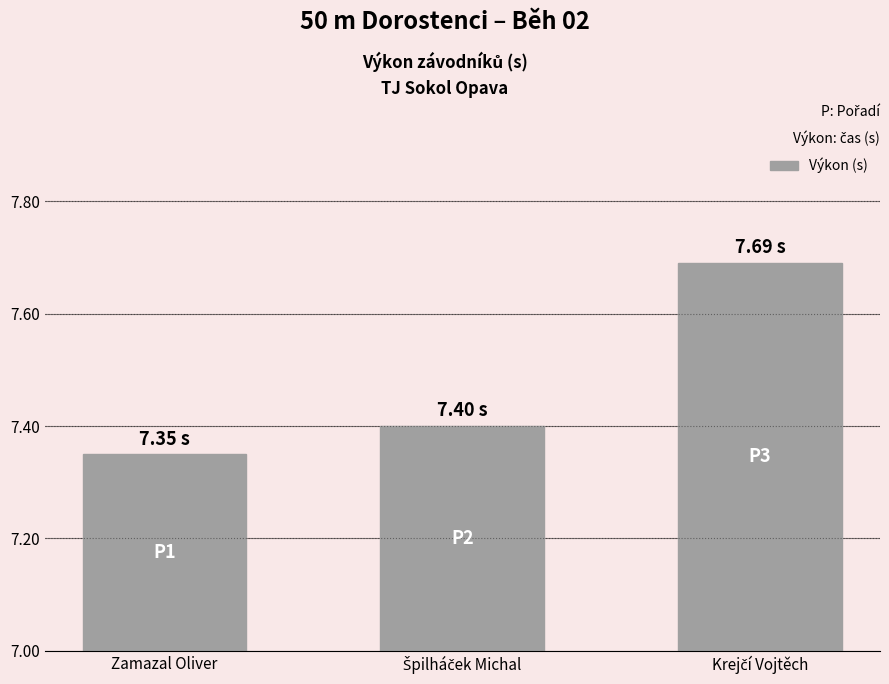

At which label is the value closest to 7?

Zamazal Oliver